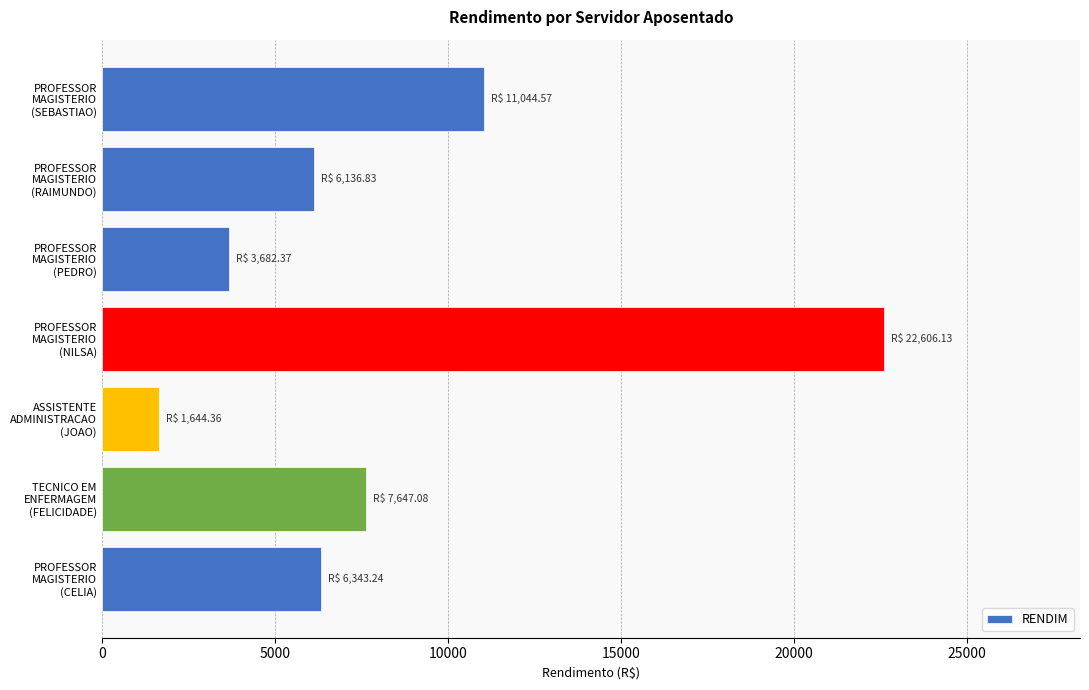

Does the chart contain any negative values?

No